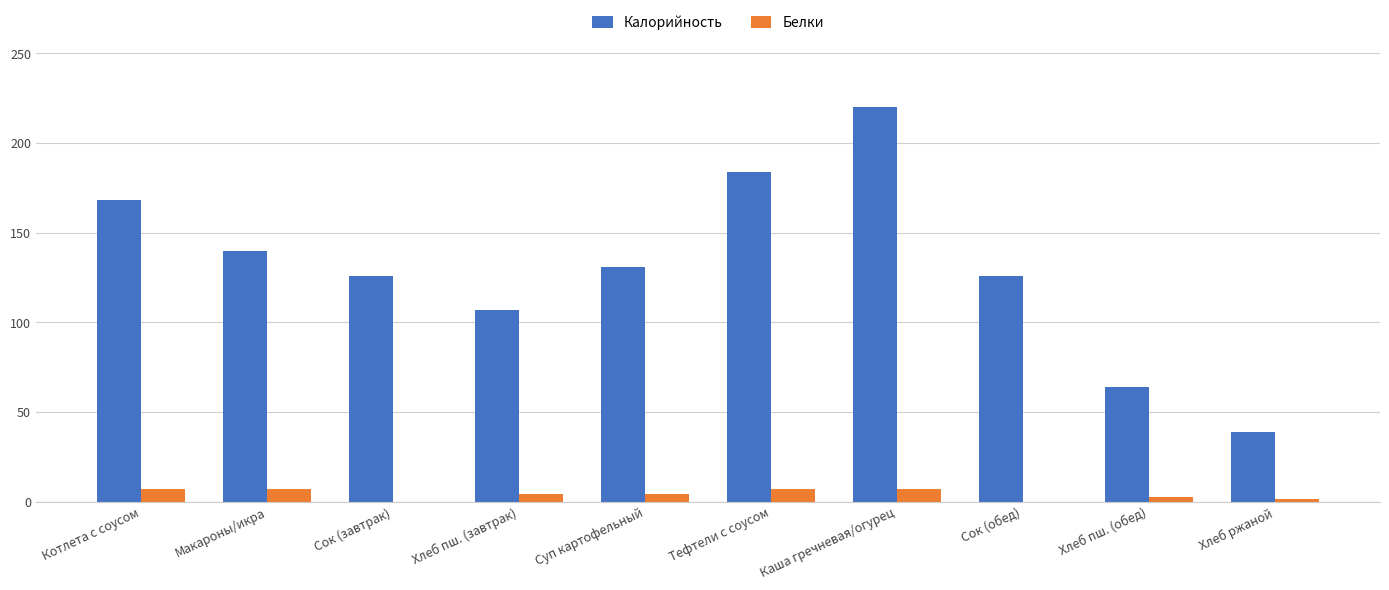

Is the value of Калорийность at Суп картофельный greater than the value of Белки at Макароны/икра?

Yes